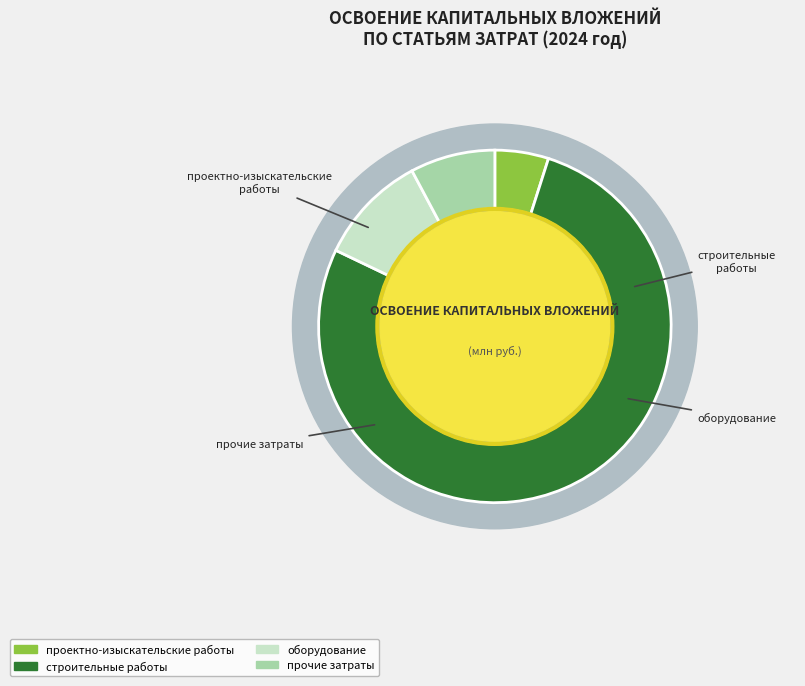

To the nearest percent, what percentage of the pie is оборудование?

10%